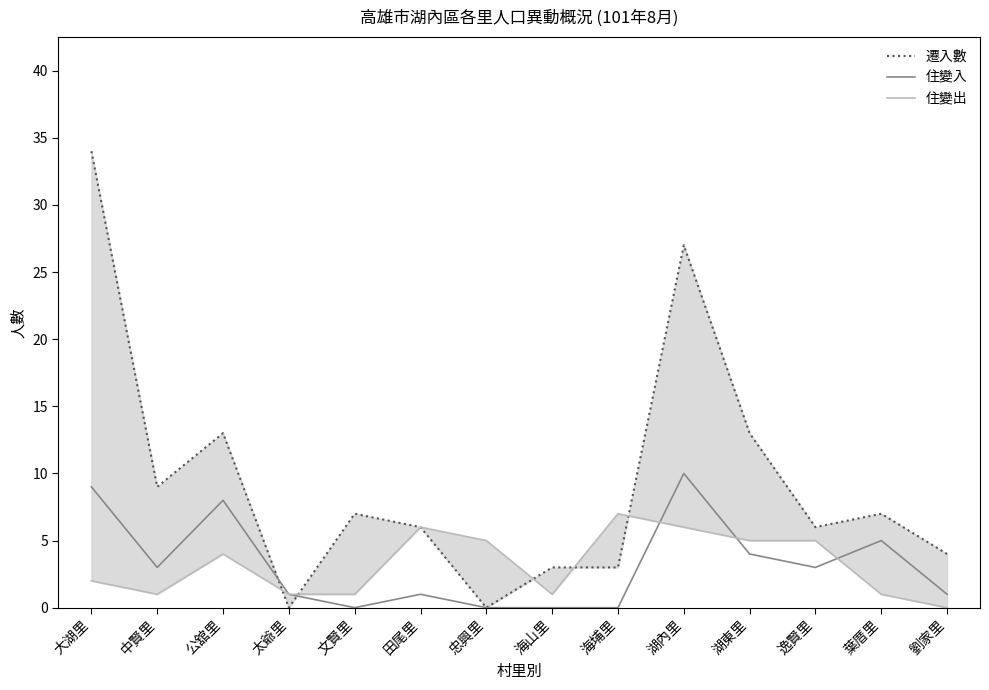

What is the highest value of the 遷入數 series?

34